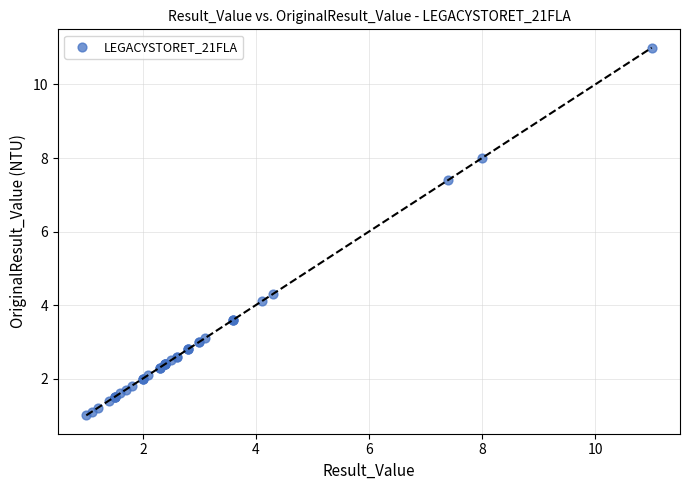

What Y value in the scatter plot is closest to 6?

7.4